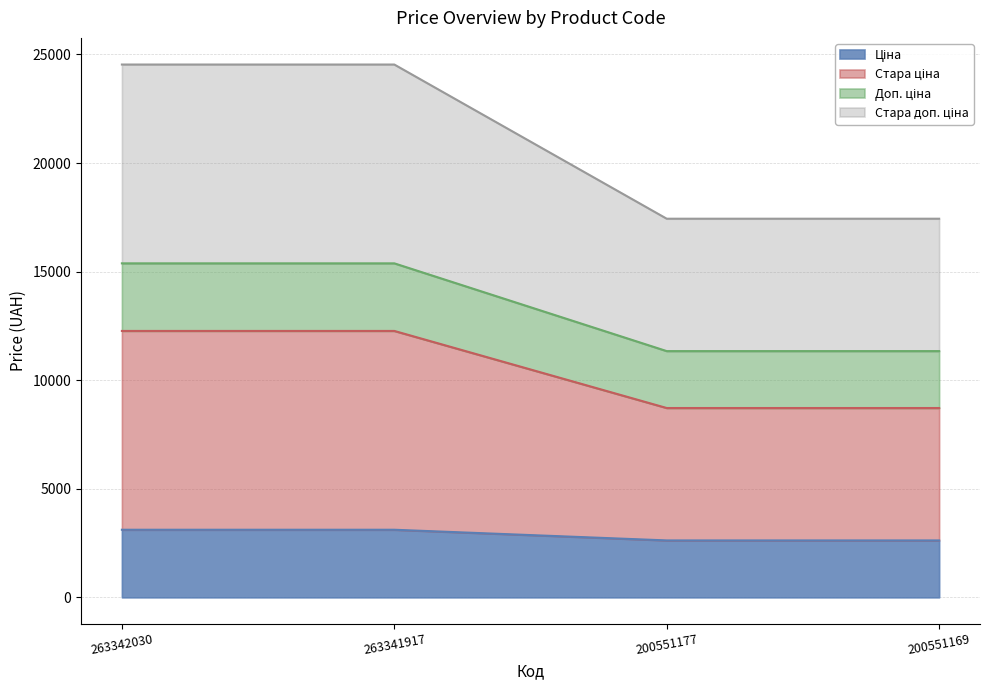

True or false: Стара доп. ціна and Ціна cross at least once.

False